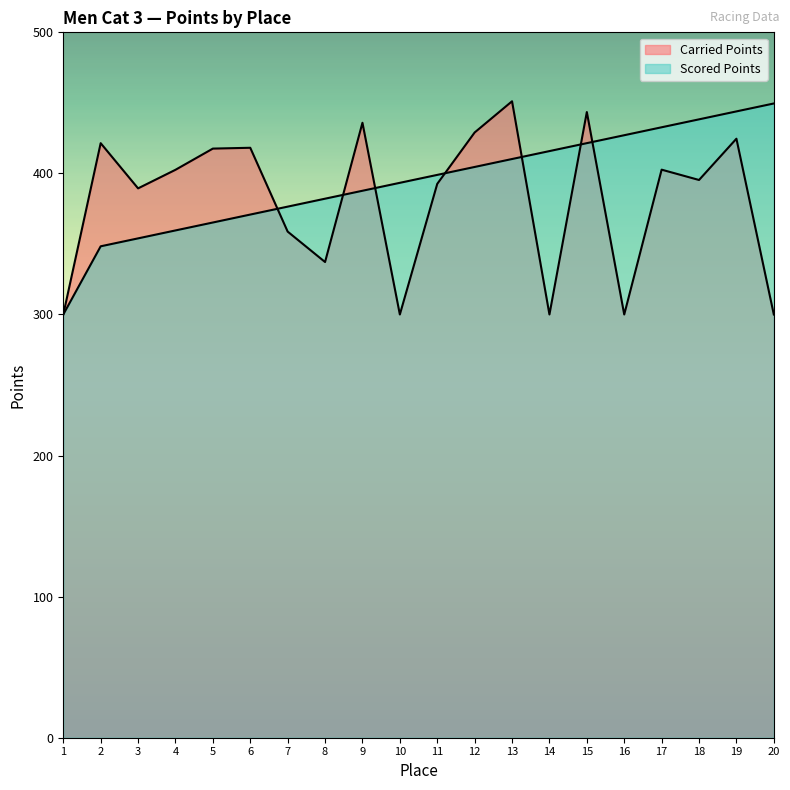

How many values in the Carried Points series exceed 402?

10